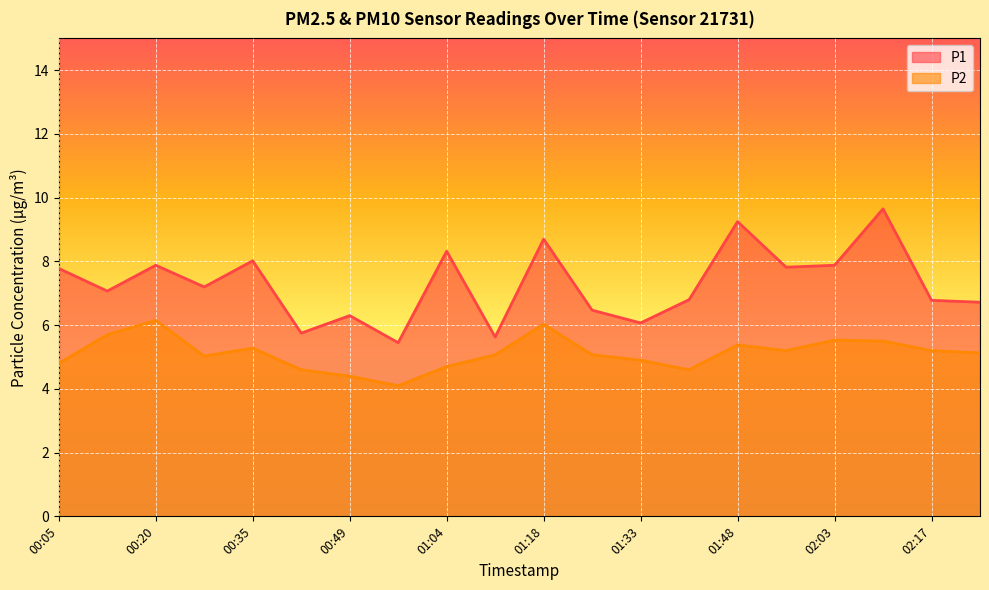

What is the sum of all P2 values?

102.4